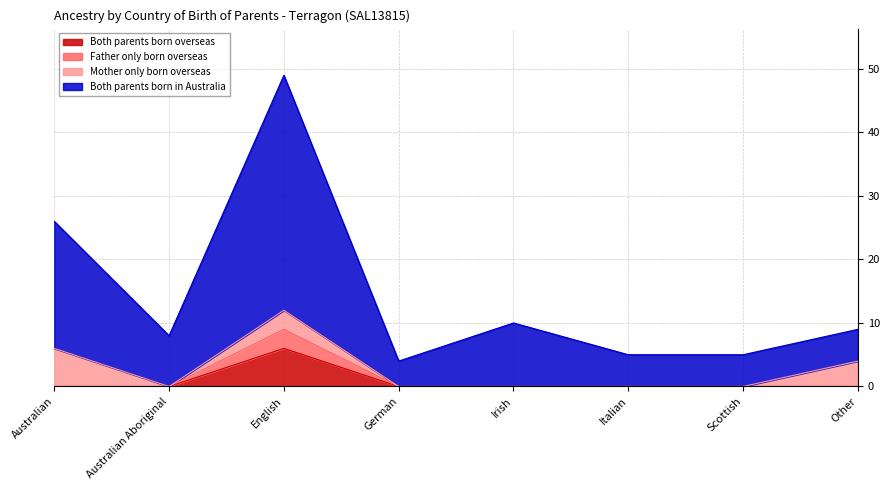

The value of Both parents born overseas at Australian Aboriginal is 0. True or false?

True